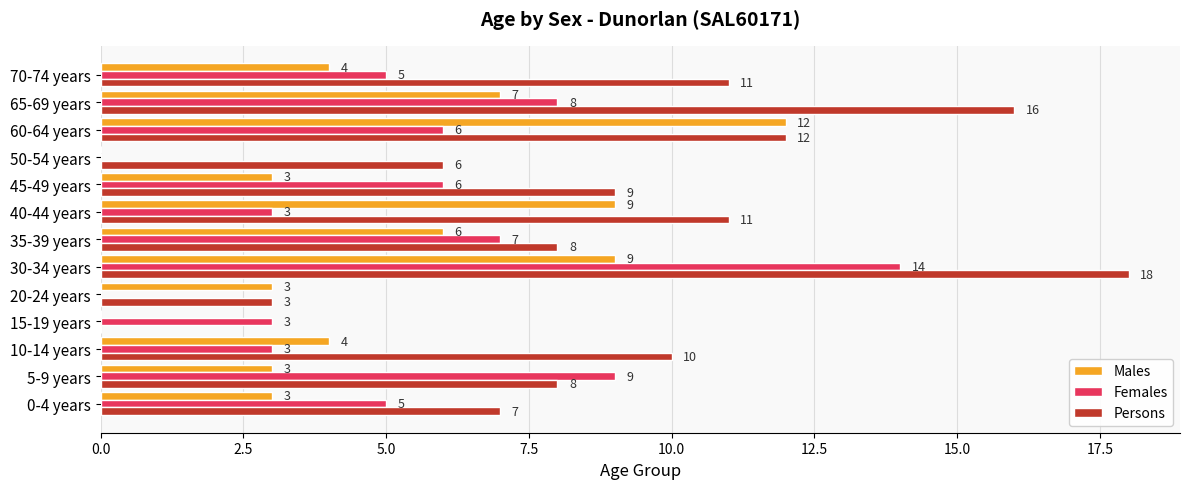

What is the highest value of the Females series?

14